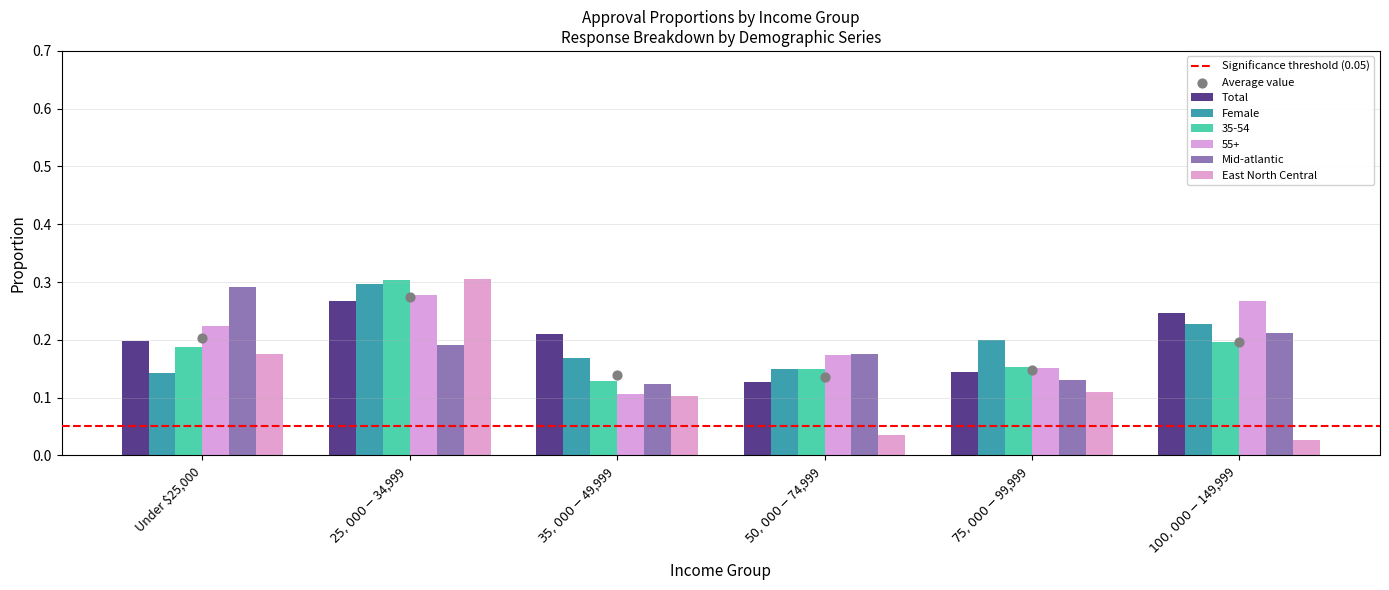

Which series contains the lowest Y value?

East North Central